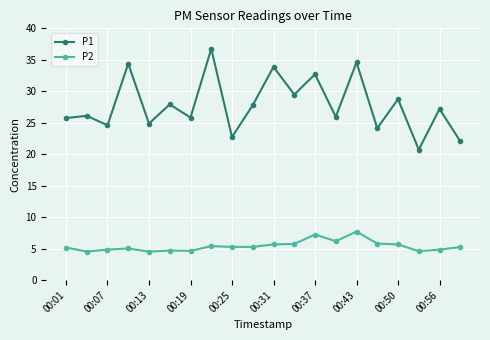

True or false: P2 has more than 2 interior local peaks.

True